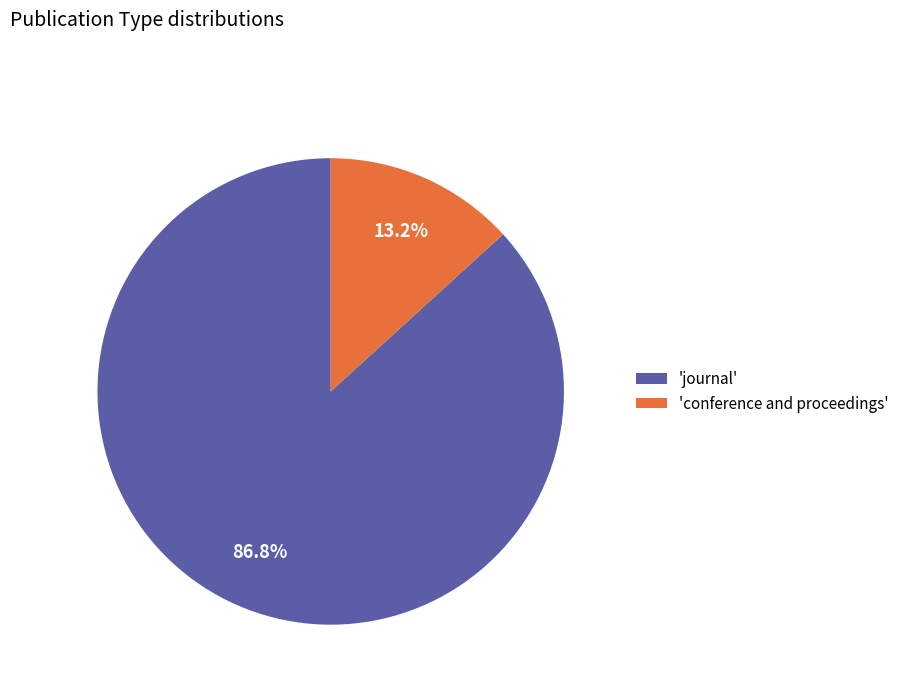

Is the sum of 'conference and proceedings' and 'journal' greater than half?

Yes